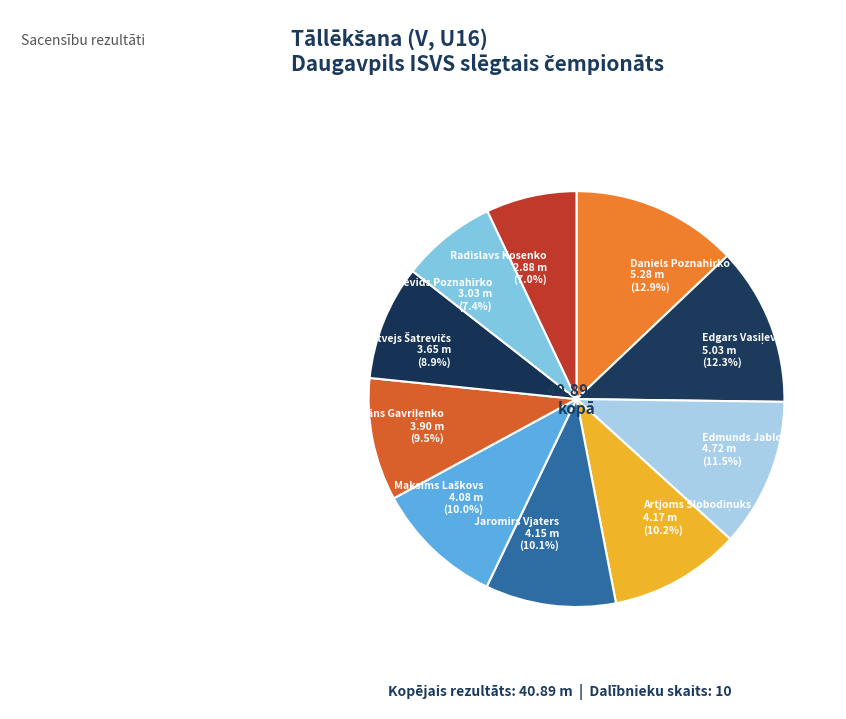

What percentage is the Jaromirs Vjaters slice, to the nearest percent?

10%